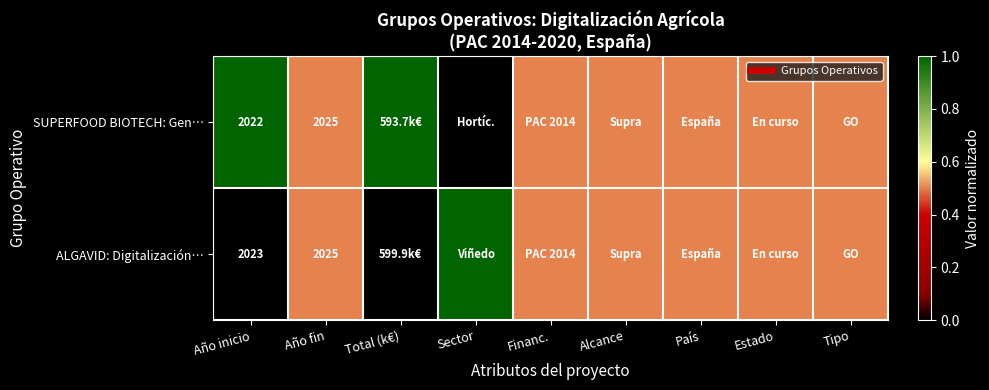

What value does the SUPERFOOD BIOTECH: Gen… series have at Estado?

0.5